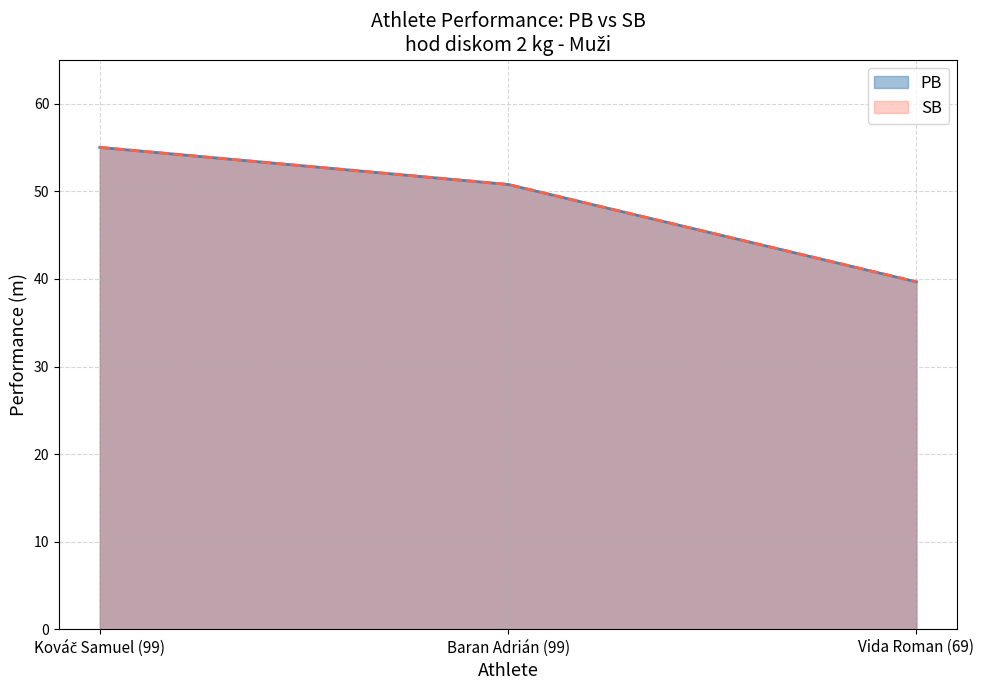

Does the chart display data point markers on the line(s)?

No